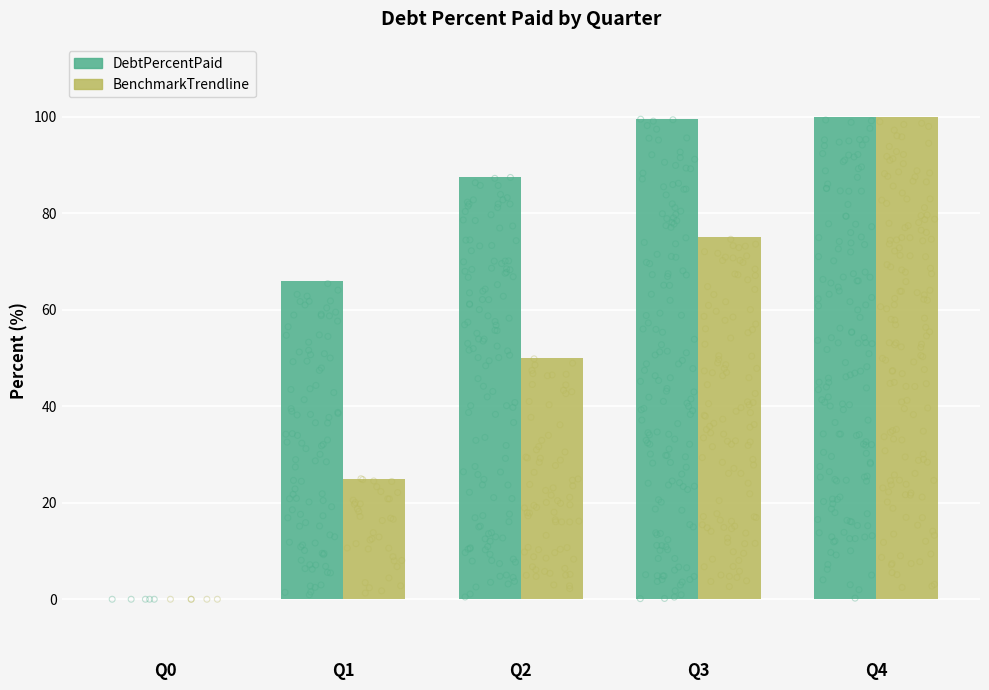

Which series has the largest Y range (max minus min)?

DebtPercentPaid